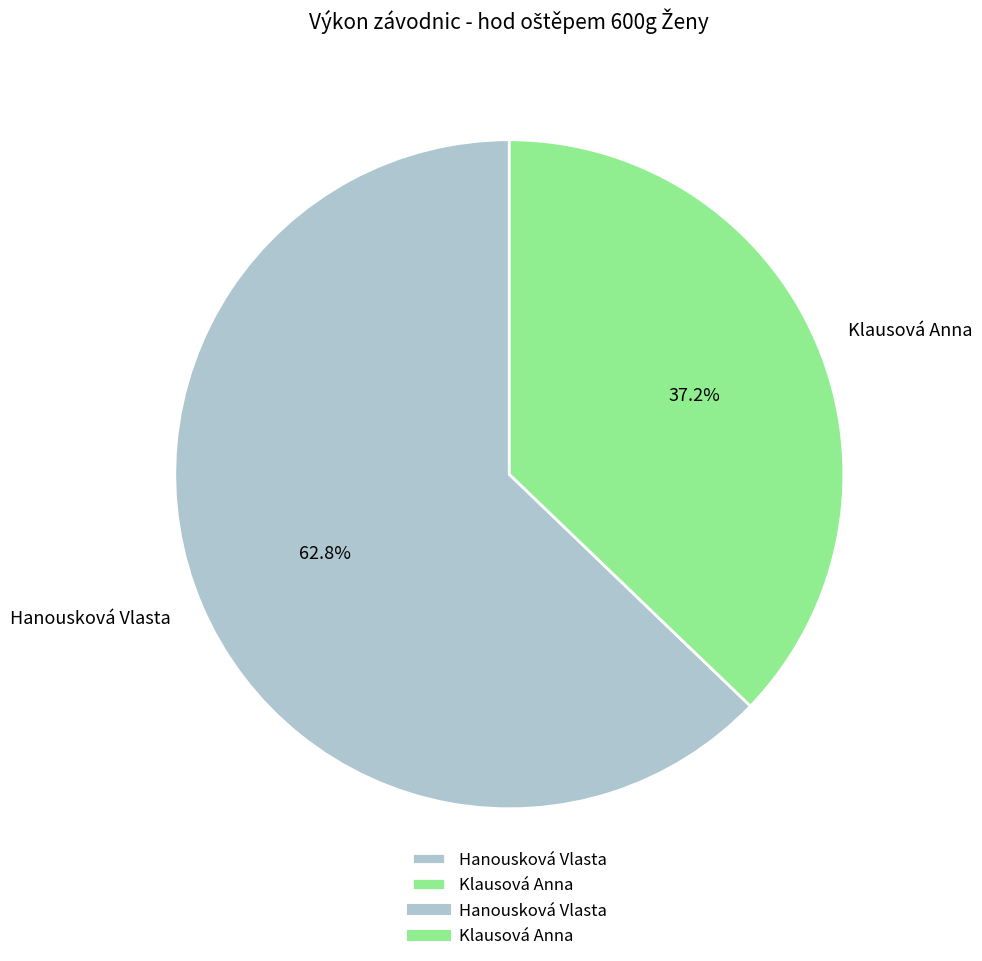

What percentage is NOT represented by Klausová Anna?

62.8%